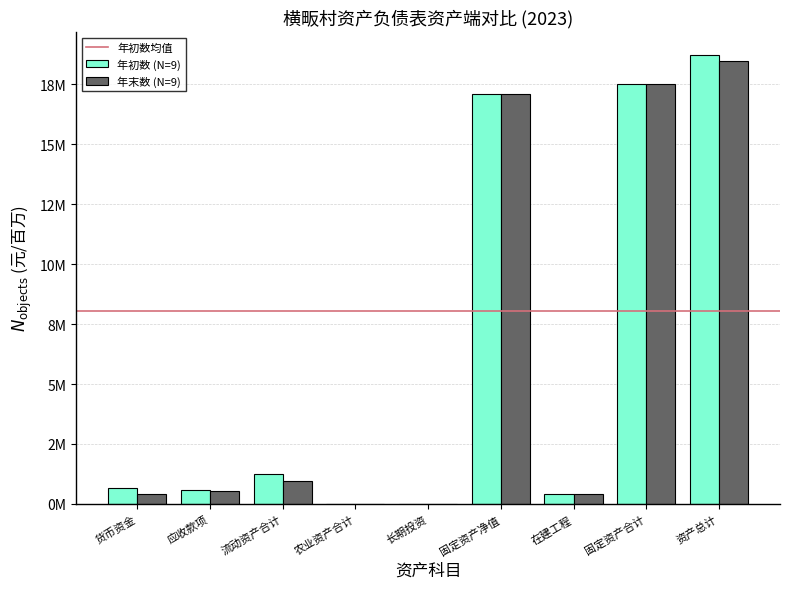

Does the chart contain stacked bars?

No